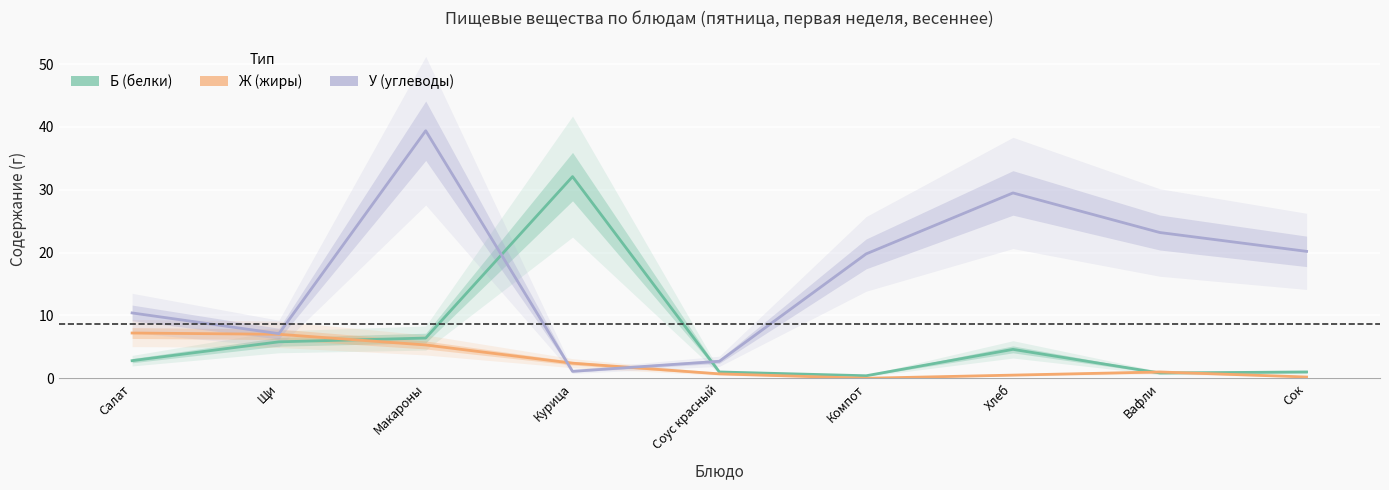

Where do У (углеводы) and Ж (жиры) first cross each other?

Макароны and Курица